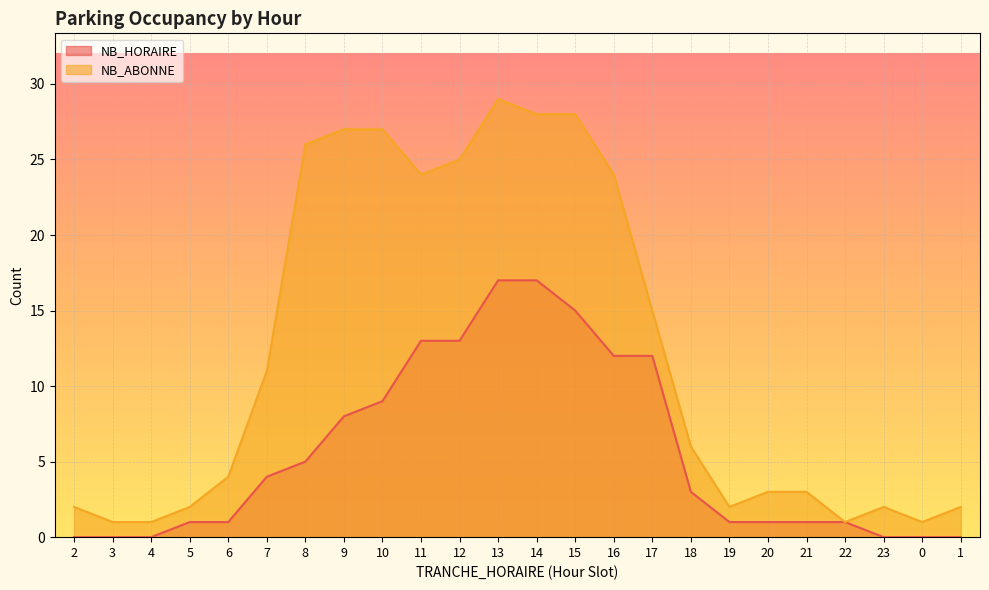

True or false: NB_ABONNE and NB_HORAIRE cross at least once.

False